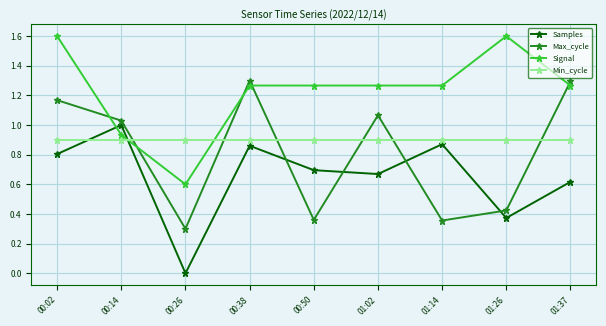

At which category is the sum across all series the highest?

00:02